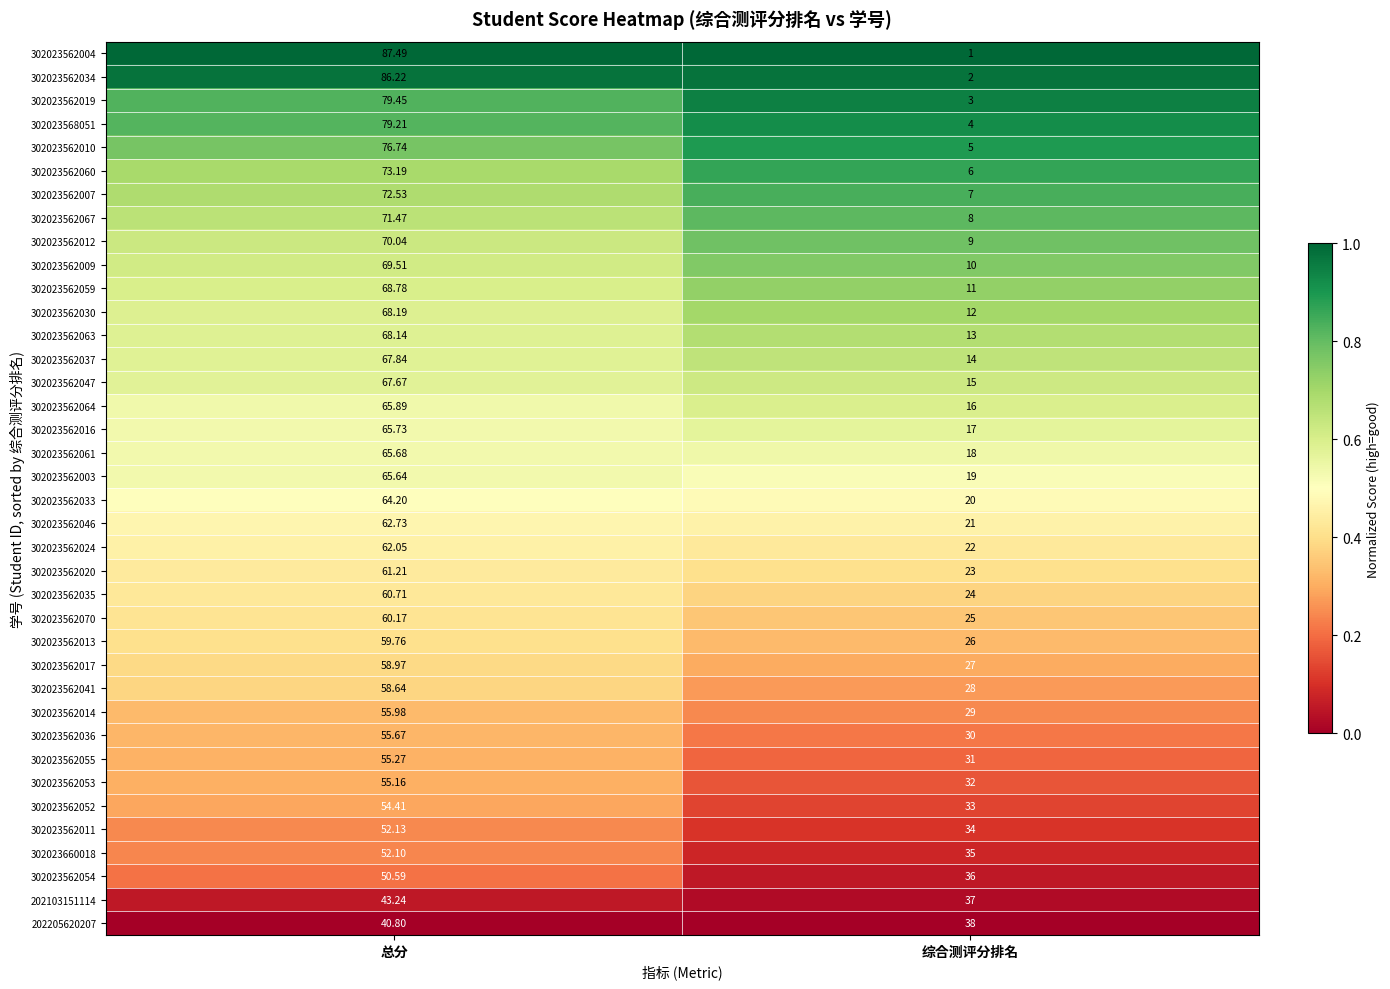

Between 总分 and 综合测评分排名, which series saw the biggest shift?

302023562004